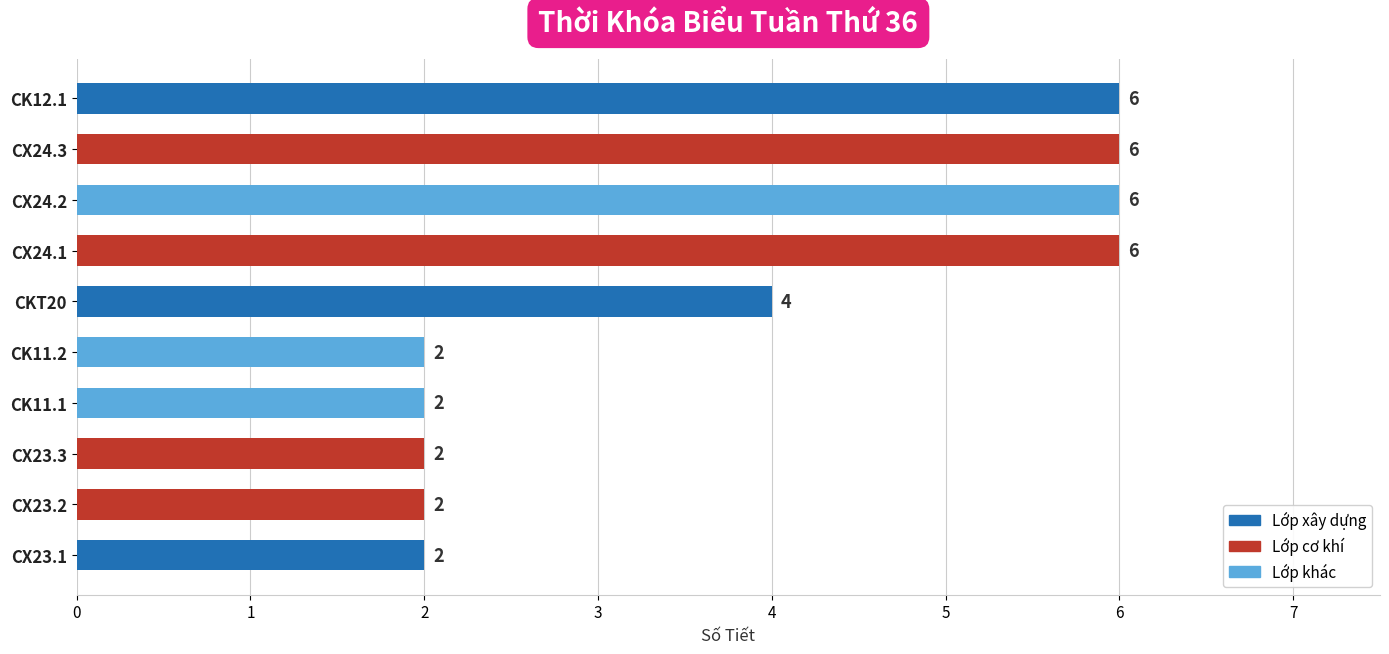

Count the number of data series in this chart.

1